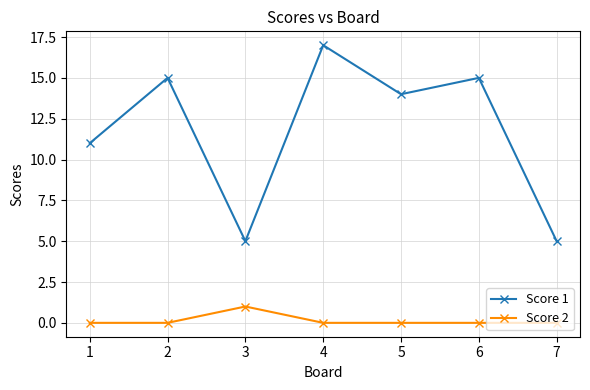

The Score 1 series shows 25 at 5. True or false?

False